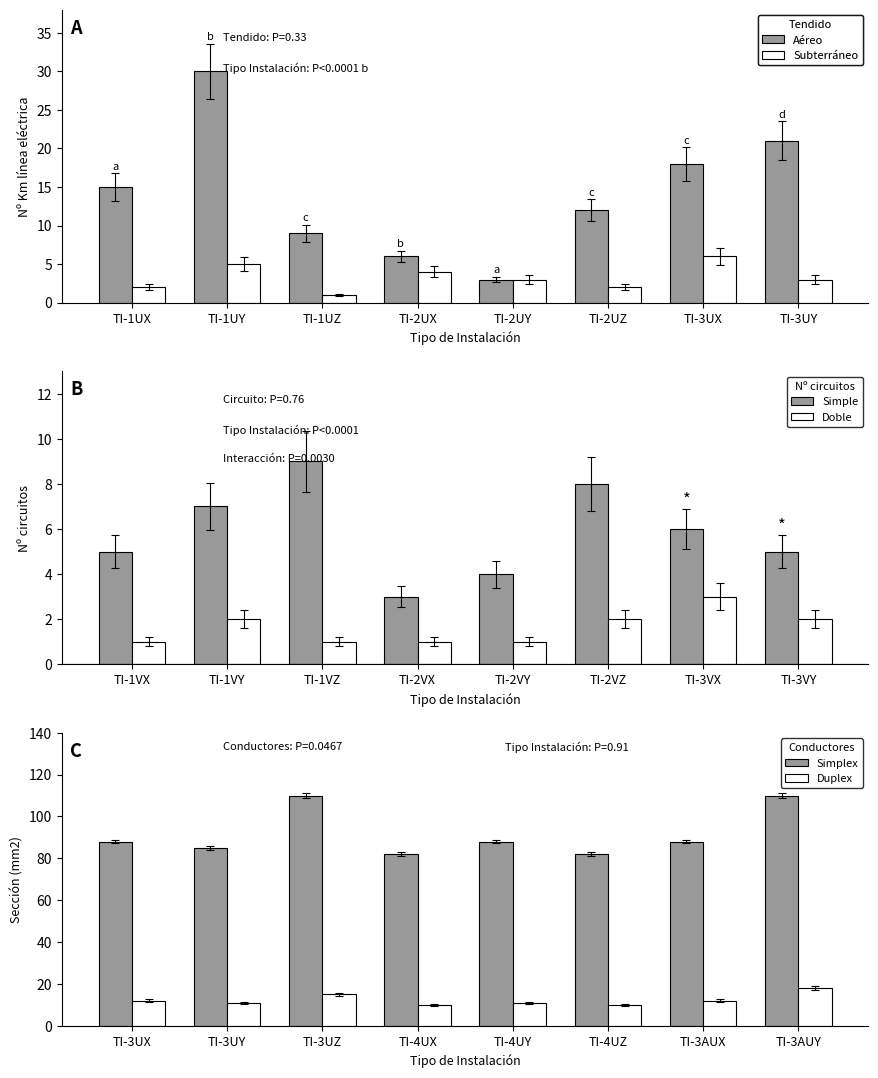

The value of Subterráneo at TI-1UY is 7. True or false?

False